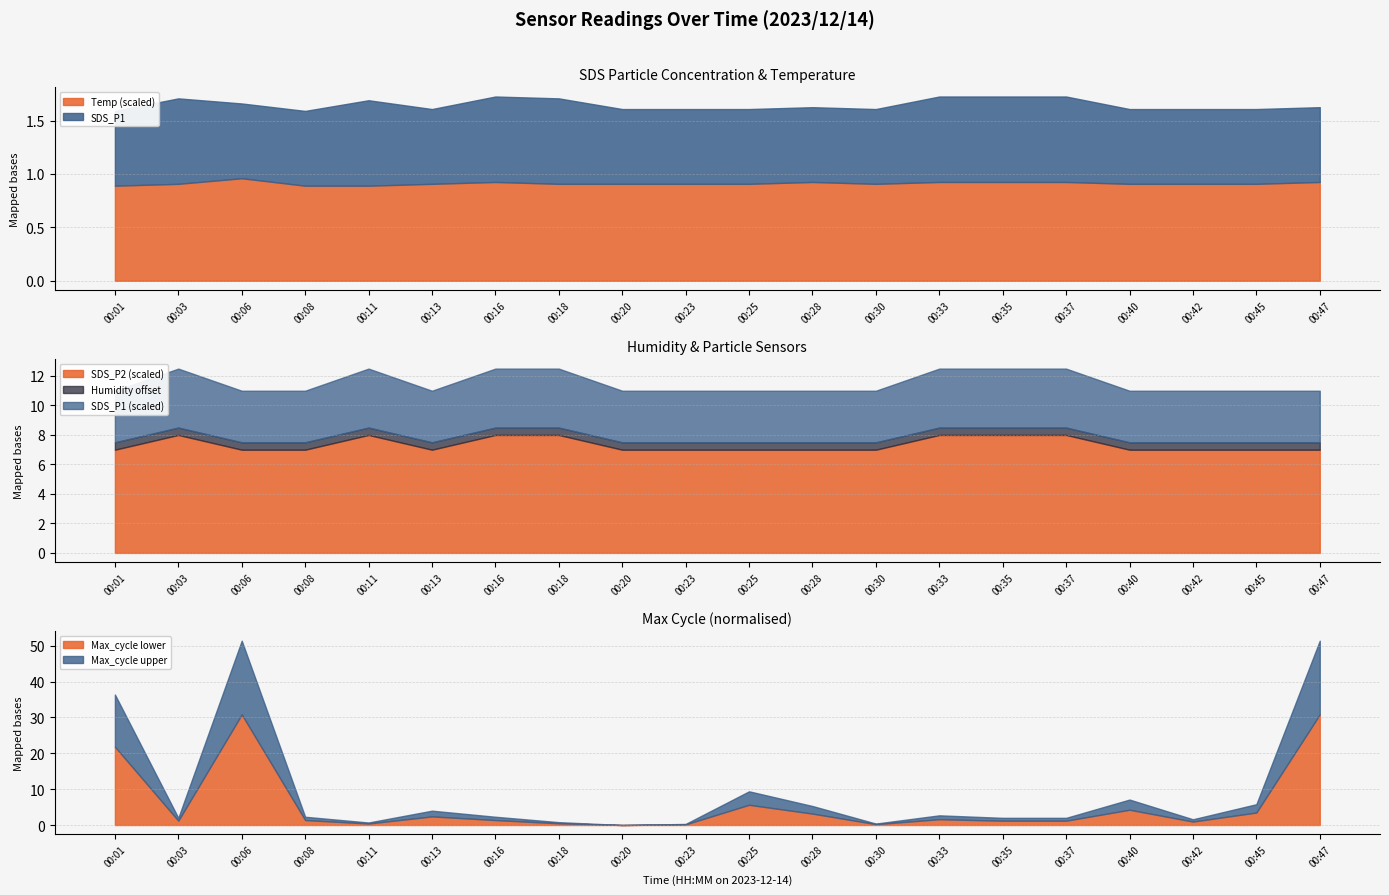

What is the value of the SDS_P2 point at the 18th from the left?

0.7